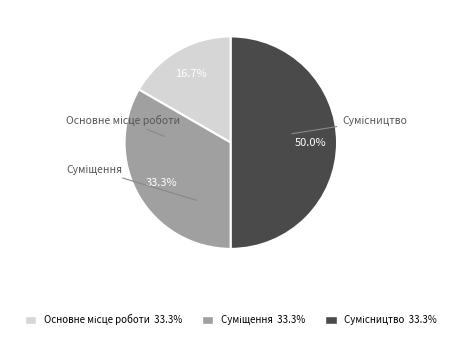

Count the number of slices in the pie.

3